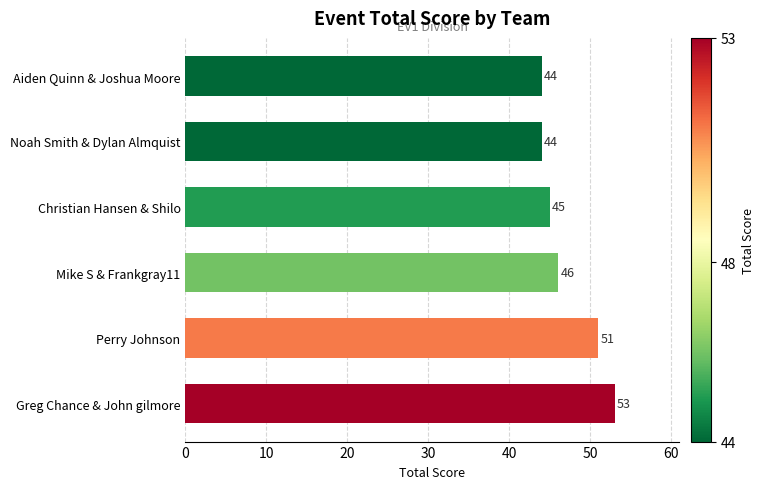

Count the values in the range 44 to 51.

5